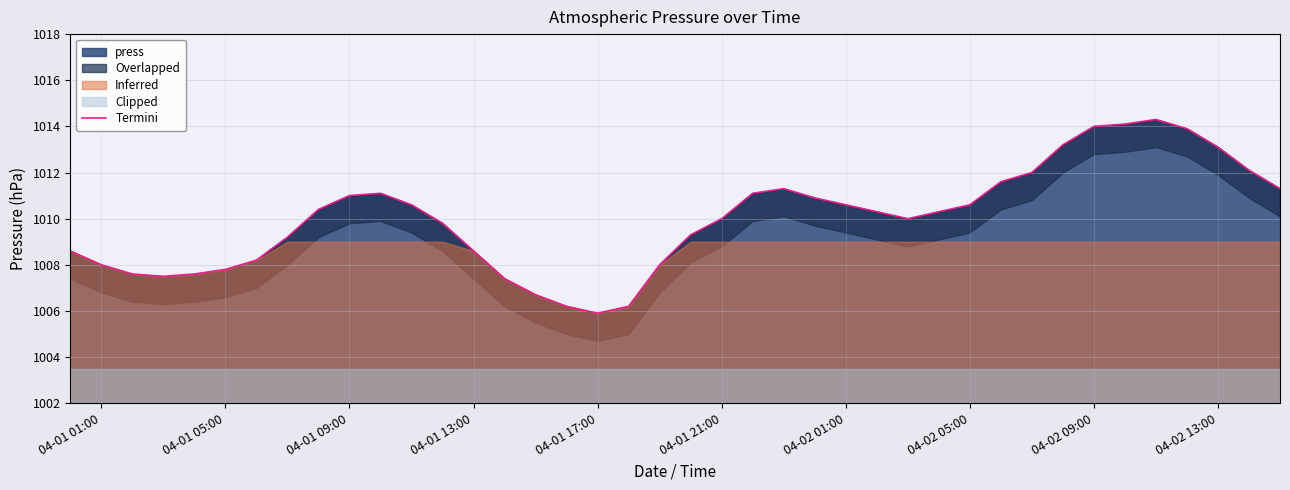

What is the minimum value for press?

1005.9